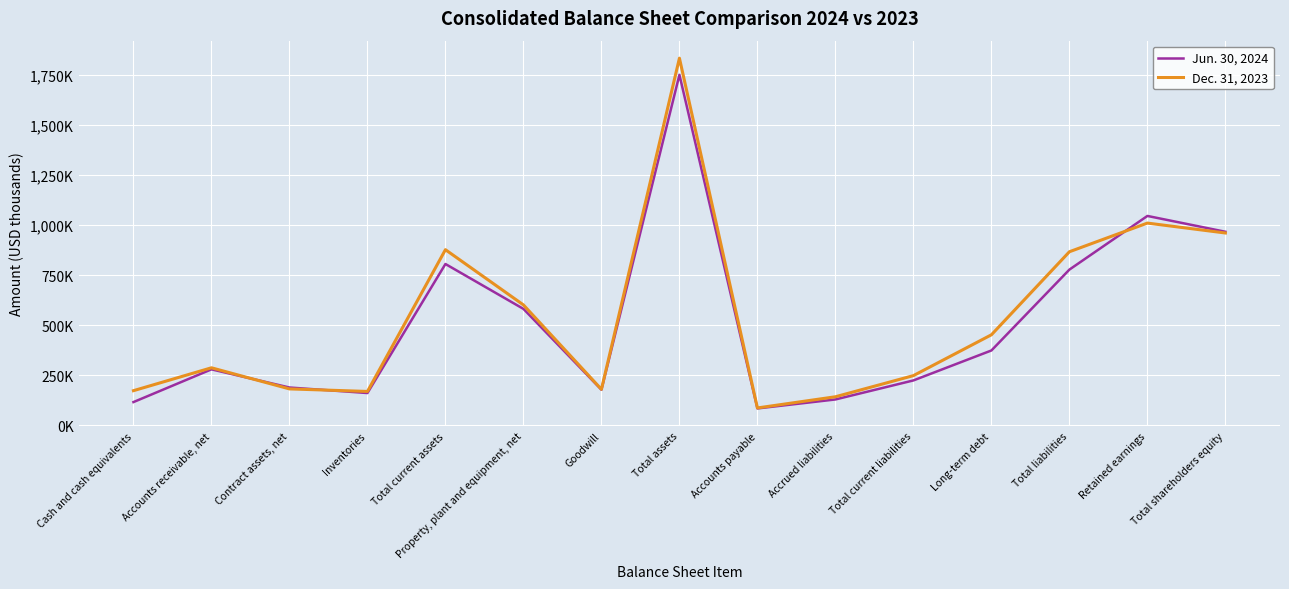

At which label does Jun. 30, 2024 first exceed 280008?

Total current assets